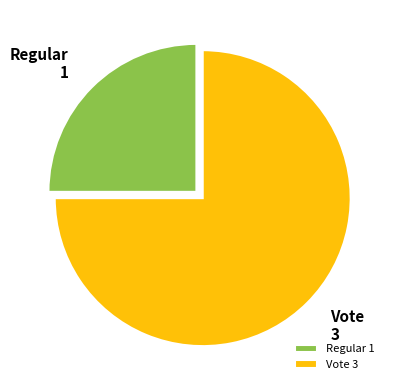

Between Vote and Regular, which is larger?

Vote